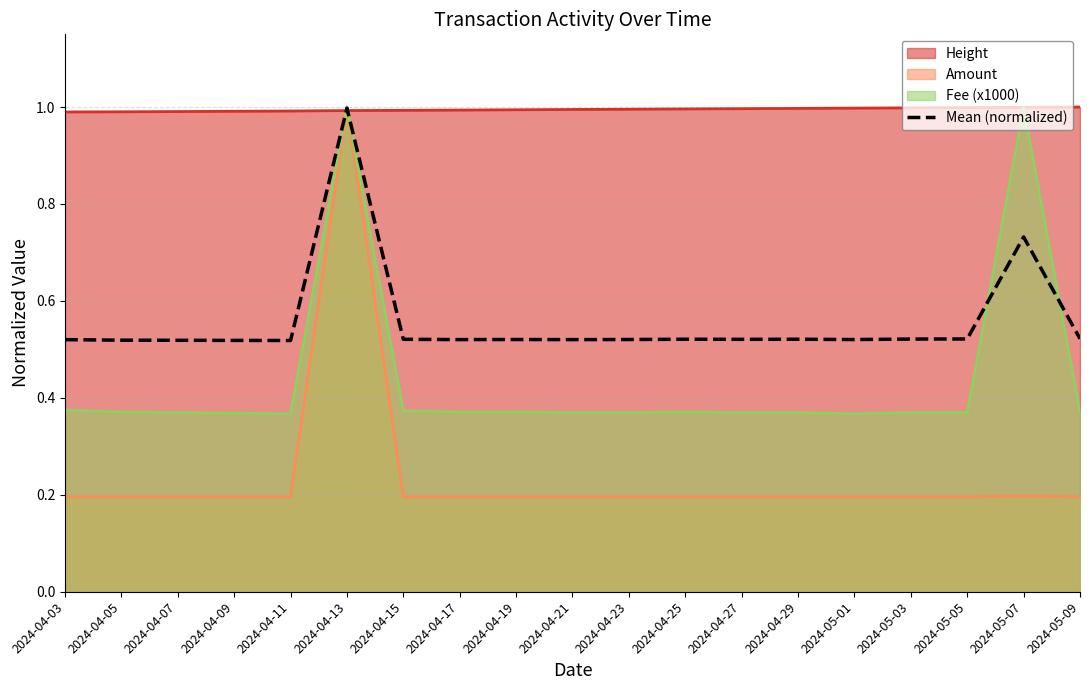

What is the maximum value shown in the chart?

1.0